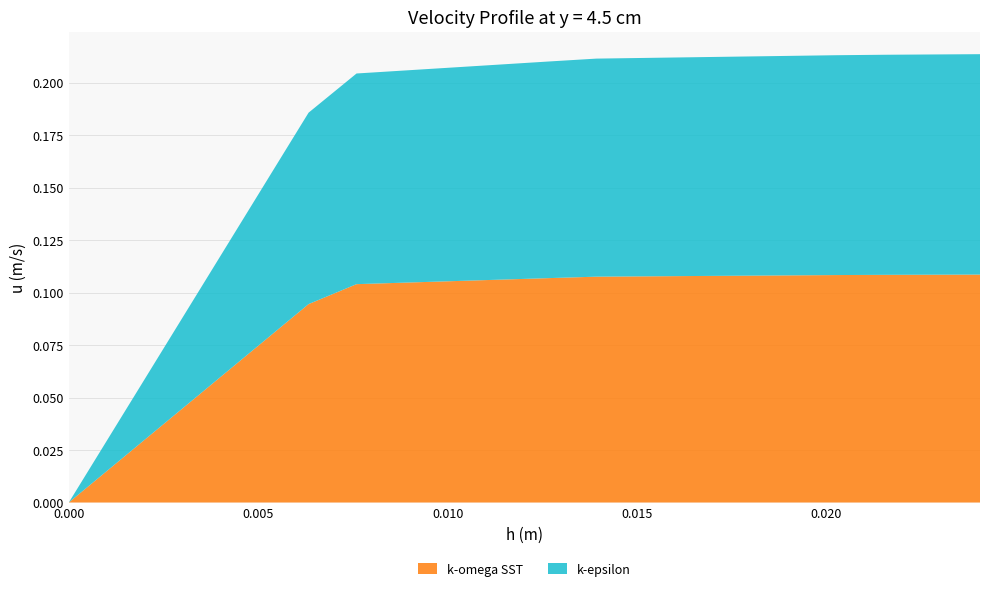

Reading right to left, what are all the values shown in this chart?

k-omega SST: 0.1	0.1	0.1	0.1	0.1	0.1	0.1	0.1	0.1	0.1	0.1	0.1	0.1	0.1	0.1	0.1	0.1	0.0	0.0	0.0
k-epsilon: 0.1	0.1	0.1	0.1	0.1	0.1	0.1	0.1	0.1	0.1	0.1	0.1	0.1	0.1	0.1	0.1	0.1	0.0	0.0	0.0